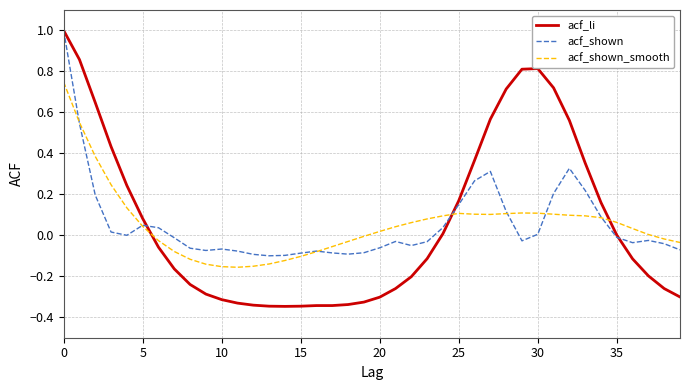

How many lines are shown in the chart?

3